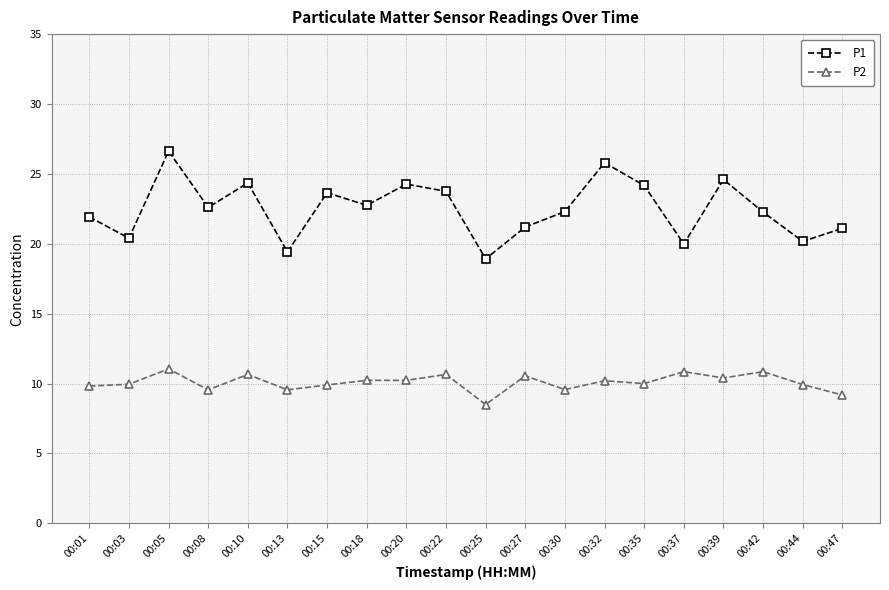

What is the difference between the second highest and second lowest values in the P2 series?

1.7